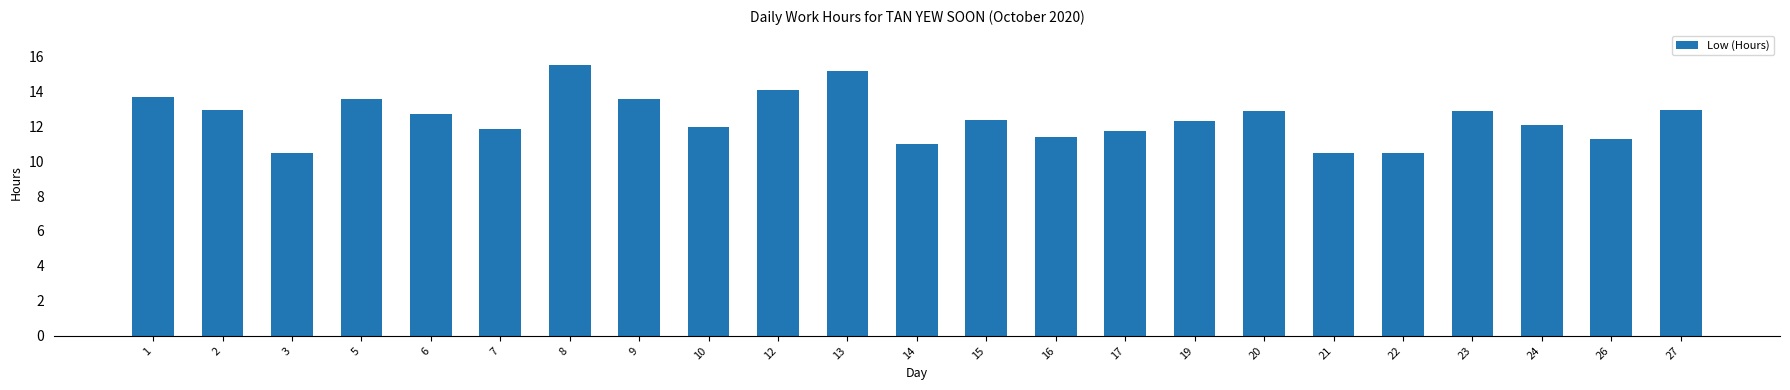

Approximately how many times larger is the value at 10 compared to 22?

1.1